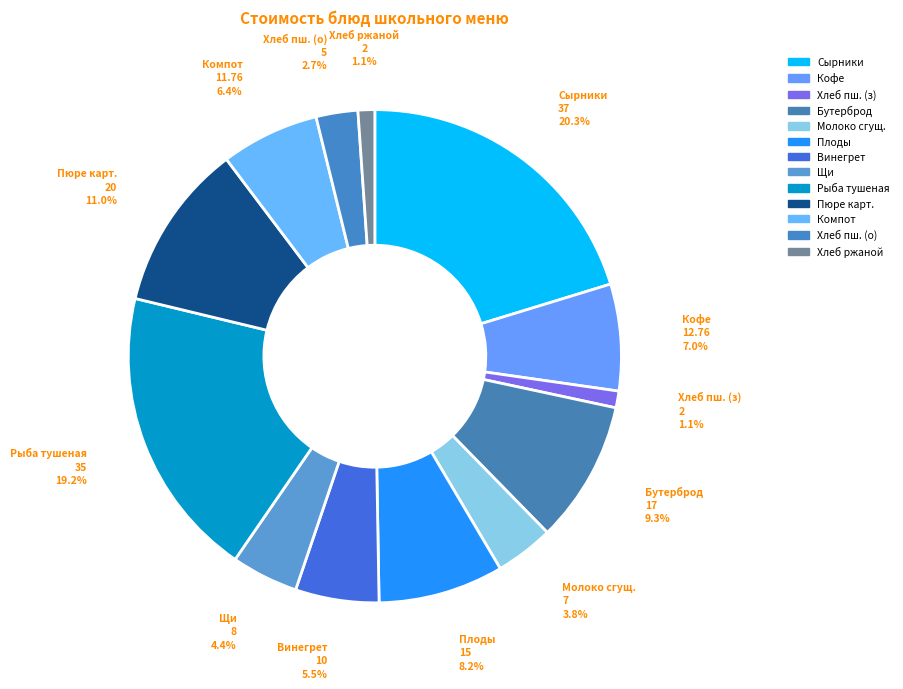

Count the number of slices in the pie.

13